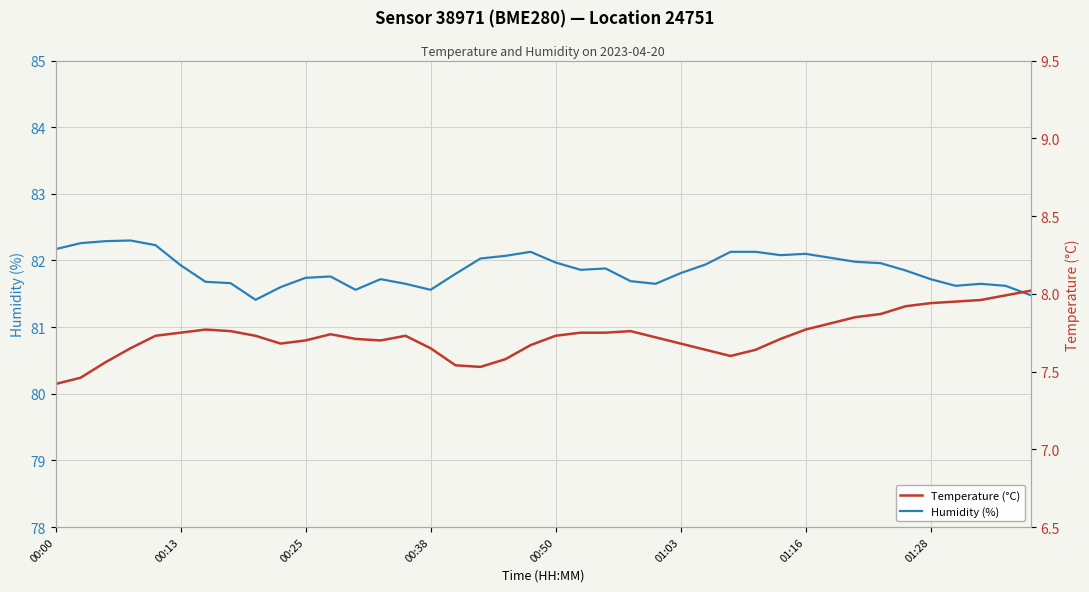

Which series has the largest range (max minus min)?

Humidity (%)